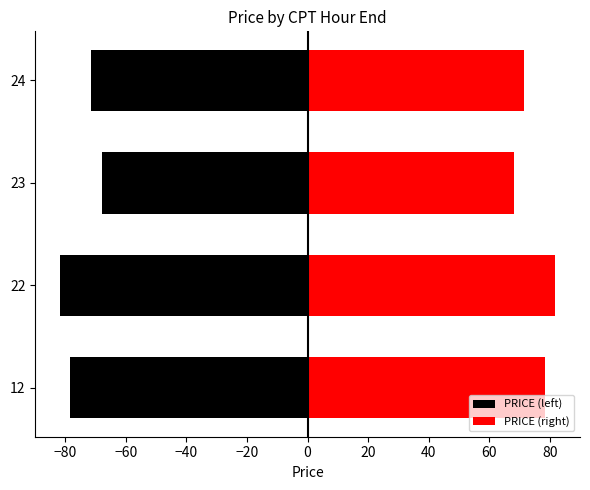

What is the maximum value shown in the chart?

81.8